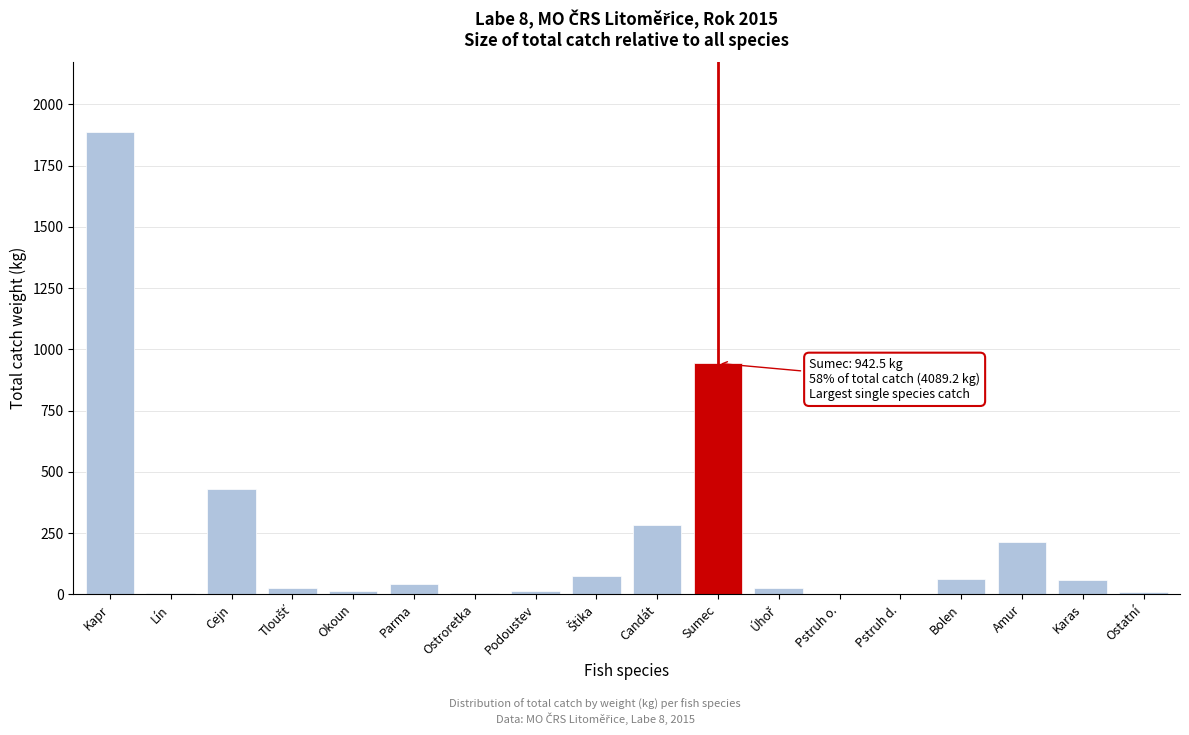

Which has a higher value, Okoun or Amur?

Amur